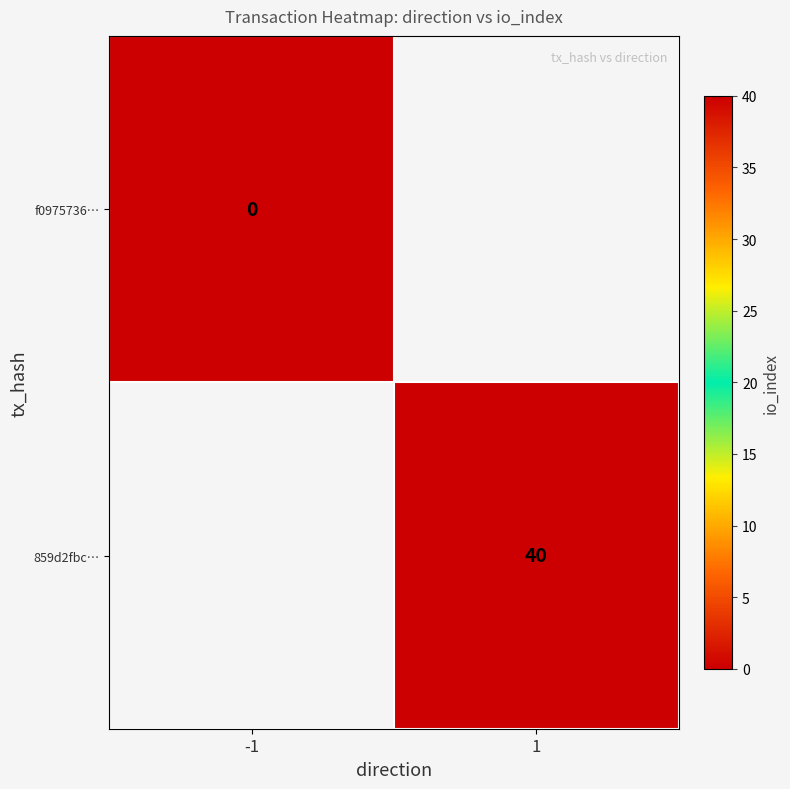

The value of 859d2fbc… at 1 is 8. True or false?

False